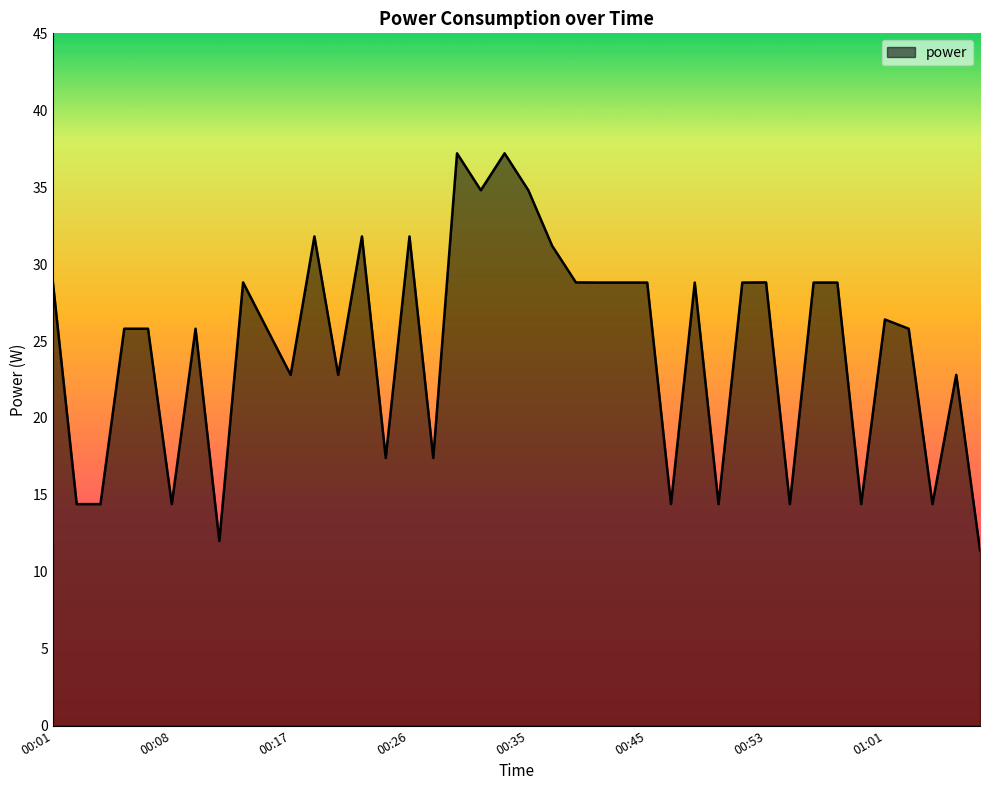

What is the smallest value displayed?

11.4